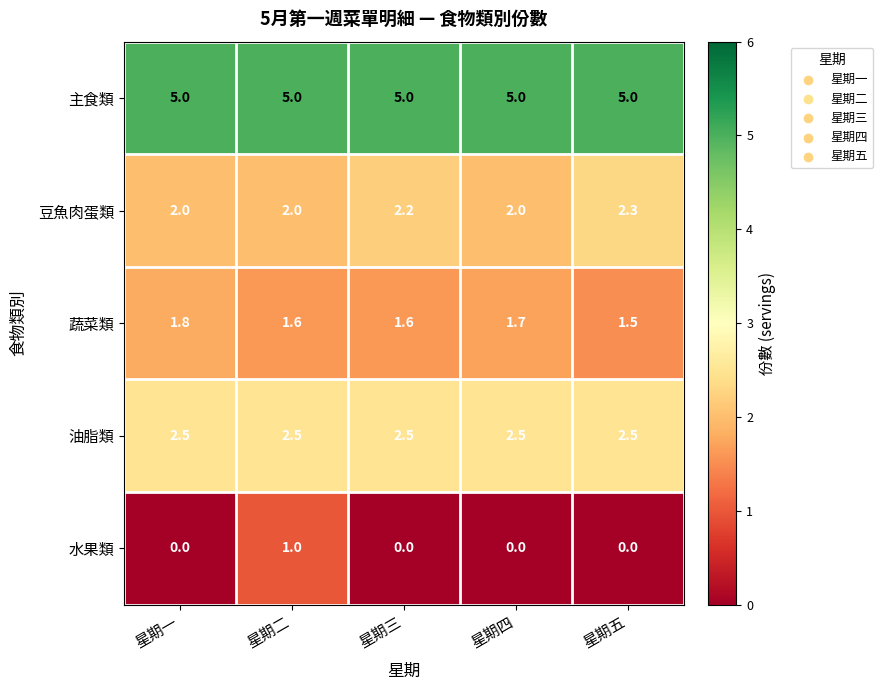

Which series has the widest spread of values?

水果類